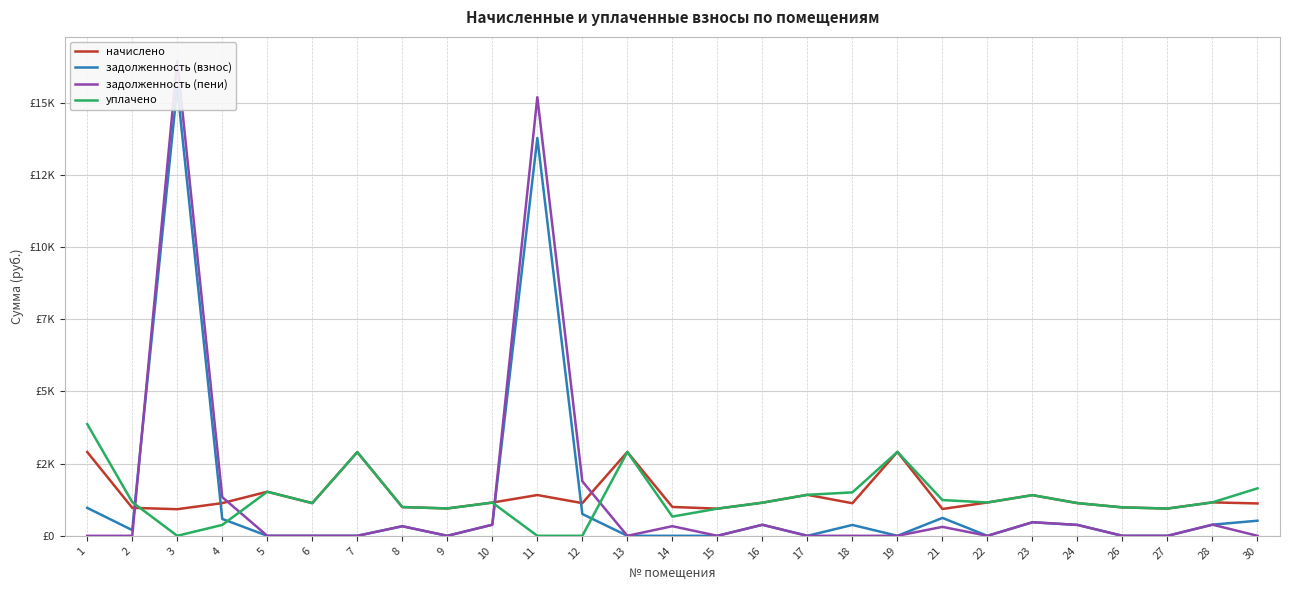

What is the difference between the maximum and minimum values in the задолженность (пени) series?

16453.2